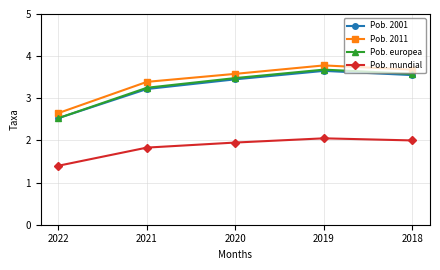

What is the average value of the Pob. 2011 series?

3.4